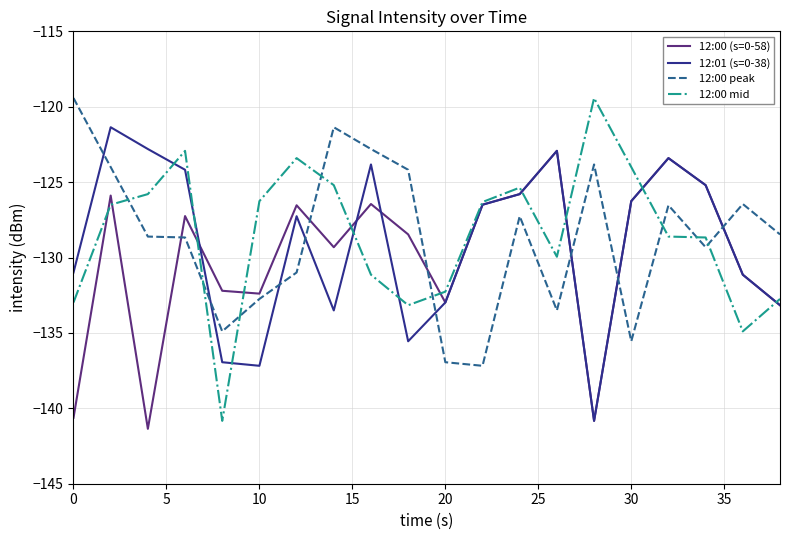

What is the smallest value displayed?

-141.4